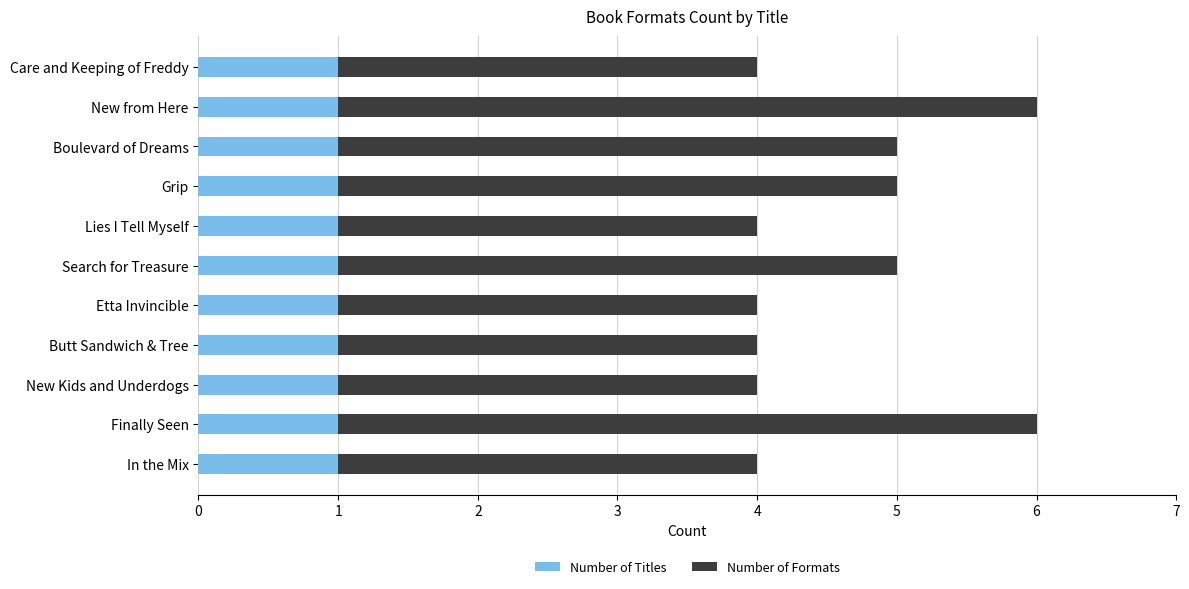

The Number of Titles series shows 0 at Grip. True or false?

False